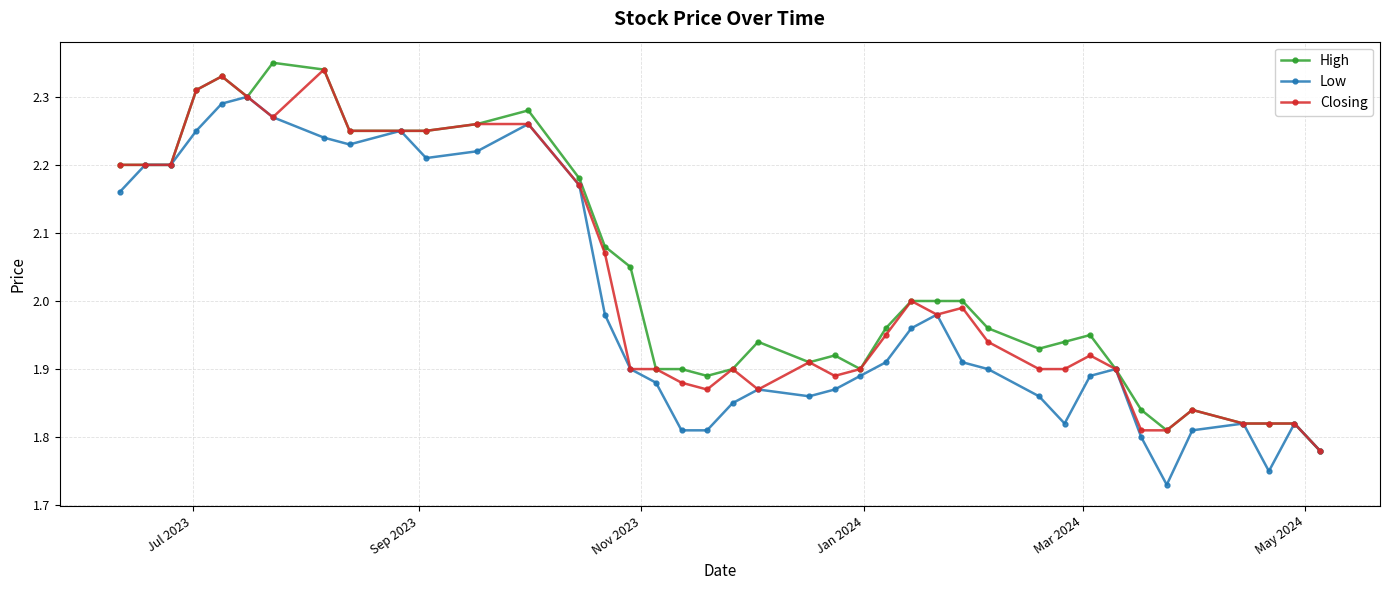

Is this an area chart (filled region under the line)?

No